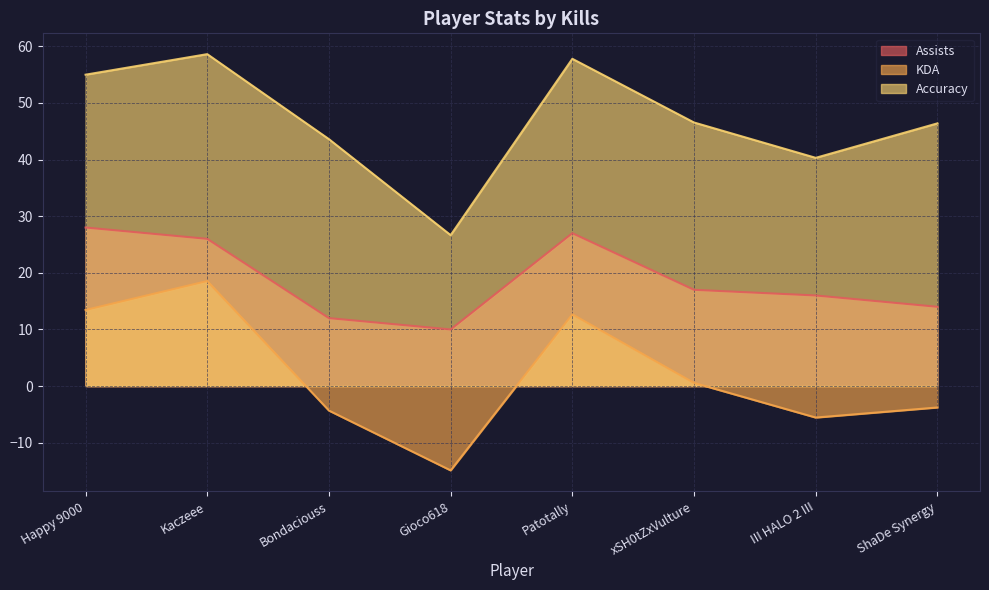

What is the sum of the KDA values at xSH0tZxVulture and Bondaciouss?

-3.8